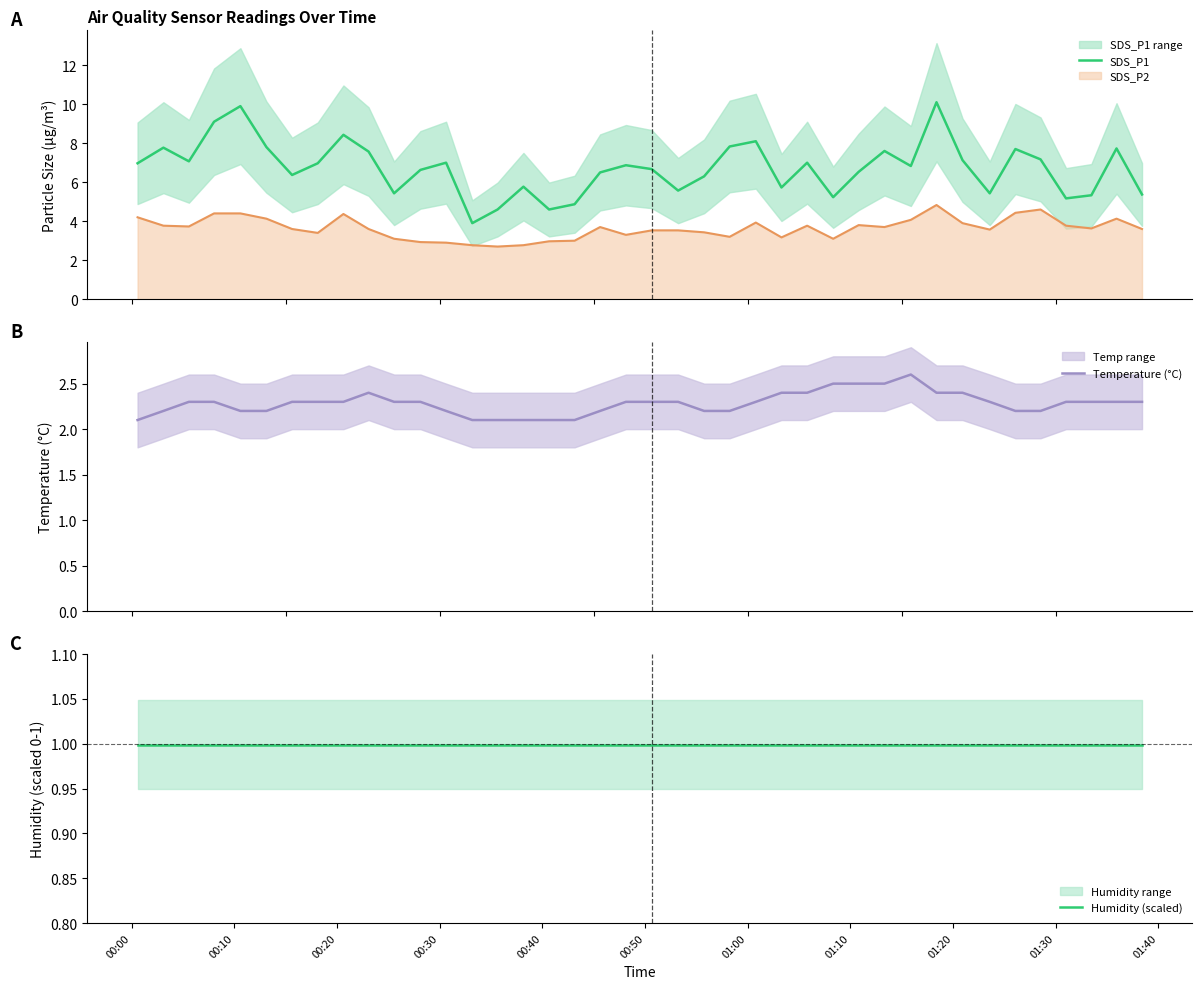

Reading left to right, extract all data points from this chart.

SDS_P1: 7.0	7.8	7.1	9.1	9.9	7.8	6.4	7.0	8.4	7.6	5.4	6.6	7.0	3.9	4.6	5.8	4.6	4.9	6.5	6.9	6.7	5.6	6.3	7.8	8.1	5.7	7.0	5.2	6.5	7.6	6.8	10.1	7.1	5.4	7.7	7.2	5.2	5.3	7.7	5.4
Temperature (°C): 2.1	2.2	2.3	2.3	2.2	2.2	2.3	2.3	2.3	2.4	2.3	2.3	2.2	2.1	2.1	2.1	2.1	2.1	2.2	2.3	2.3	2.3	2.2	2.2	2.3	2.4	2.4	2.5	2.5	2.5	2.6	2.4	2.4	2.3	2.2	2.2	2.3	2.3	2.3	2.3
Humidity (scaled): 1.0	1.0	1.0	1.0	1.0	1.0	1.0	1.0	1.0	1.0	1.0	1.0	1.0	1.0	1.0	1.0	1.0	1.0	1.0	1.0	1.0	1.0	1.0	1.0	1.0	1.0	1.0	1.0	1.0	1.0	1.0	1.0	1.0	1.0	1.0	1.0	1.0	1.0	1.0	1.0